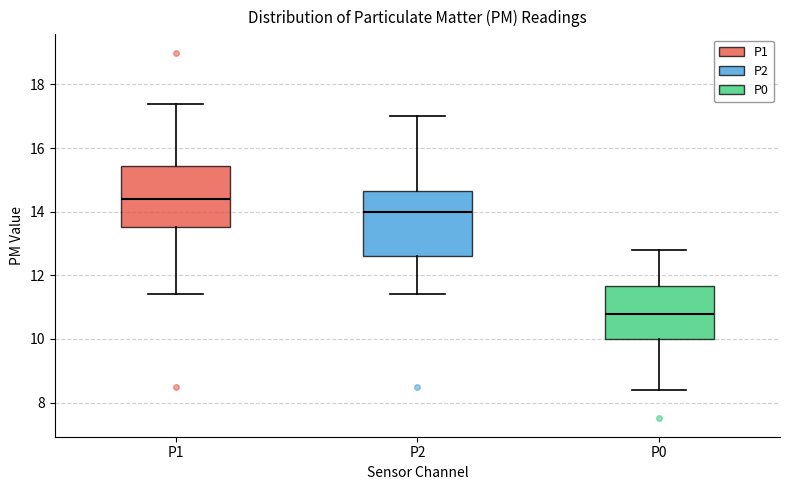

Reading left to right, read every box against the y-axis: the position of its median line, the range the box covers, and the ends of its whiskers. The values are not printed on the chart, so give them approximately, as read against the axis.

P1: median 14.4, box 13.6 to 15.4, whiskers 11.4 to 17.4
P2: median 14.0, box 12.6 to 14.6, whiskers 11.4 to 17.0
P0: median 10.8, box 10.0 to 11.6, whiskers 8.4 to 12.8